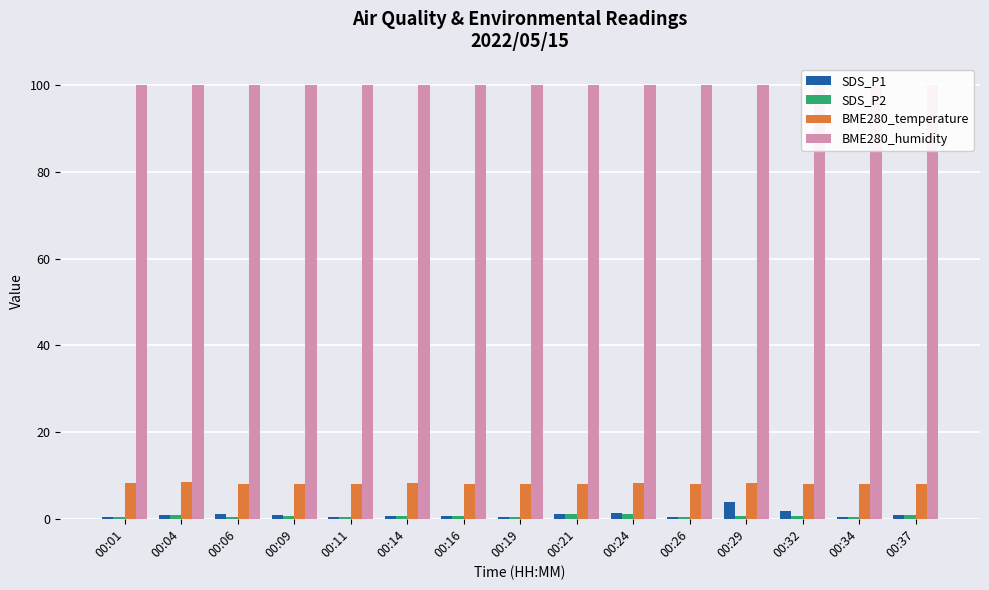

Which series has the largest range (max minus min)?

SDS_P1